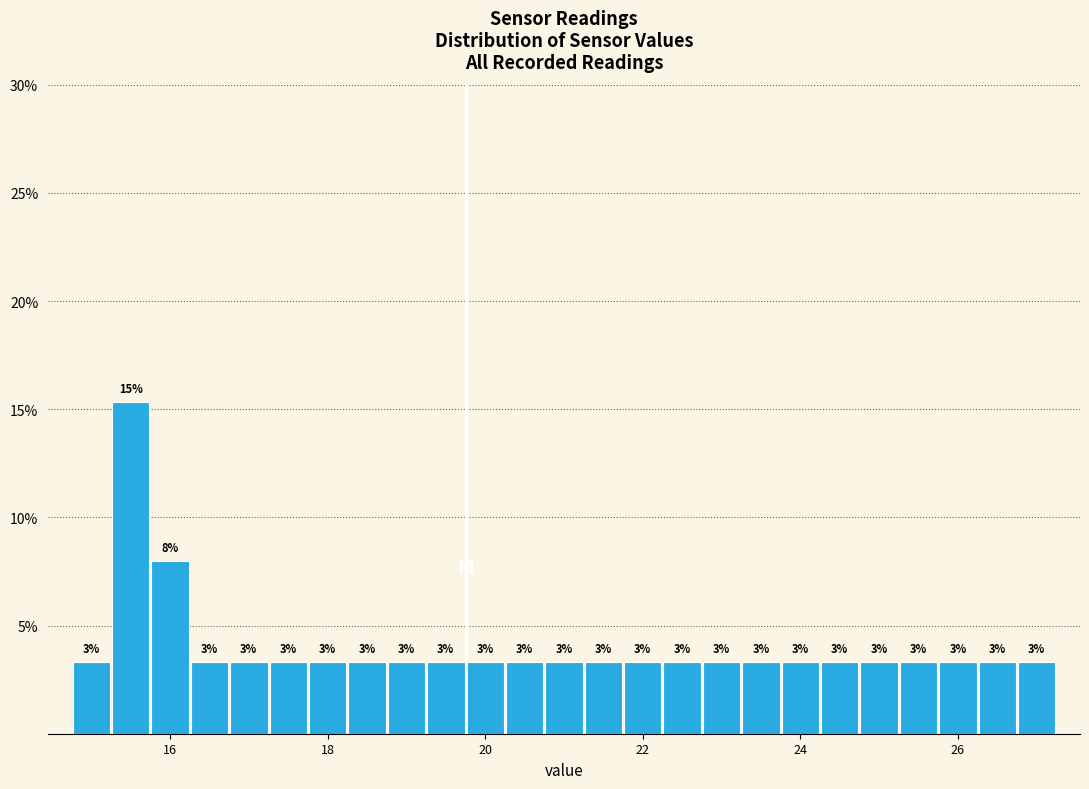

Around what value on the x-axis is the tallest bar? Give the approximate position of its centre, as read against the axis.

15.6